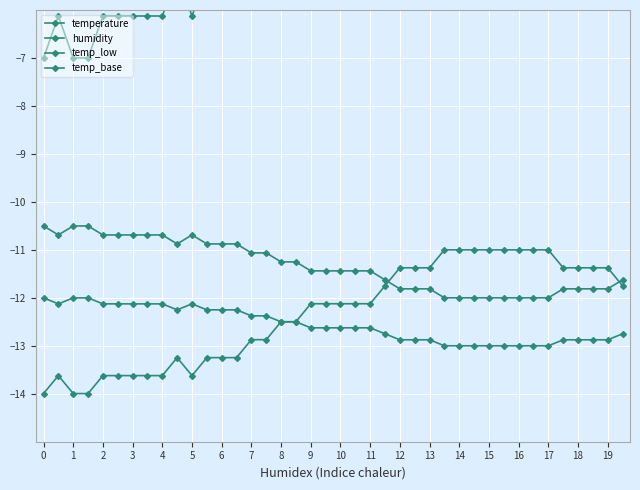

What value does the temp_base series have at 7?

-12.4